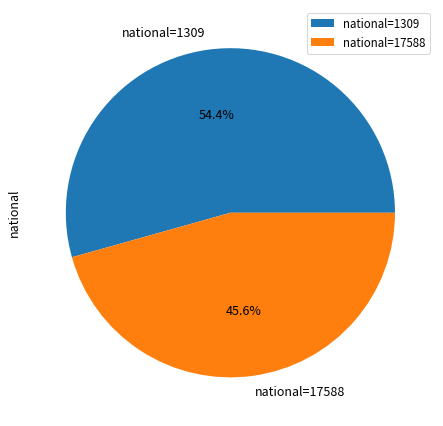

Count the number of slices in the pie.

2